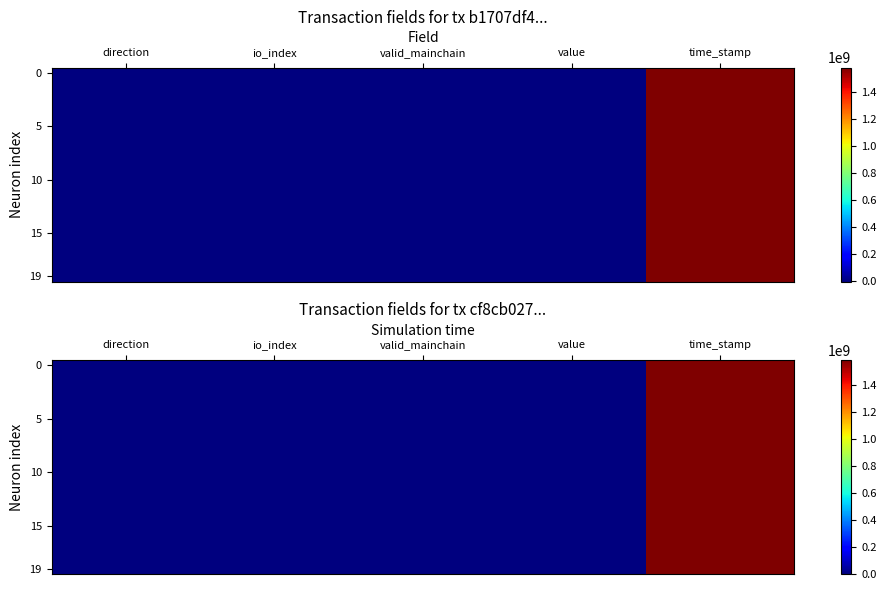

At which category is the sum across all series the highest?

time_stamp